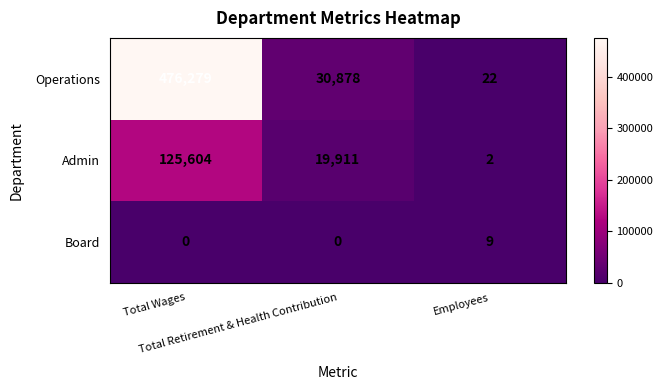

Which series changed the most between Total Wages and Employees?

Operations